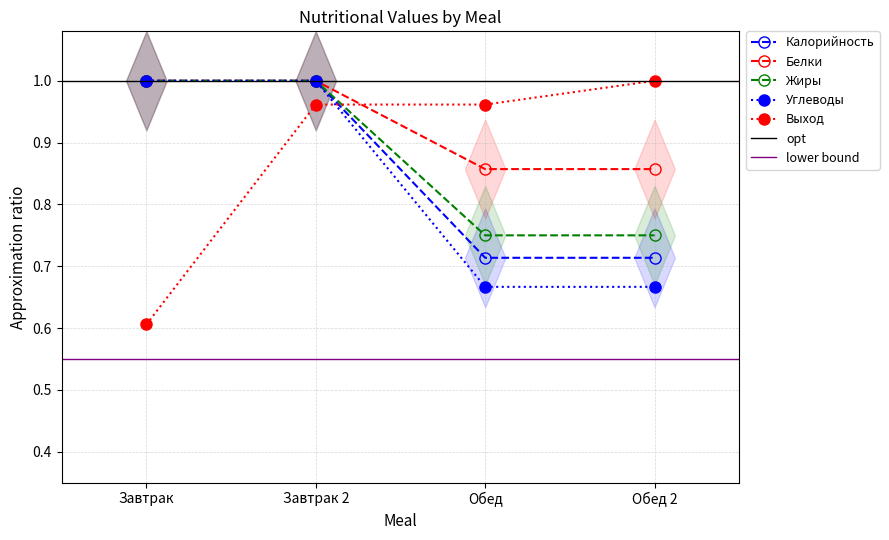

Rank the series at Завтрак 2 from lowest to highest value.

Выход, Калорийность, Белки, Жиры, Углеводы